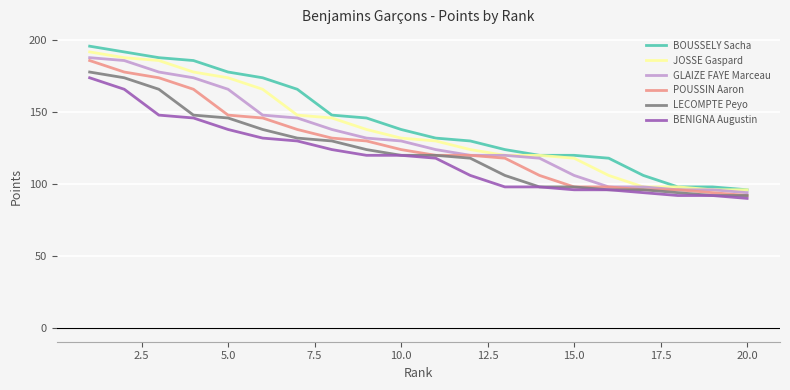

True or false: JOSSE Gaspard and BENIGNA Augustin intersect in this chart.

False